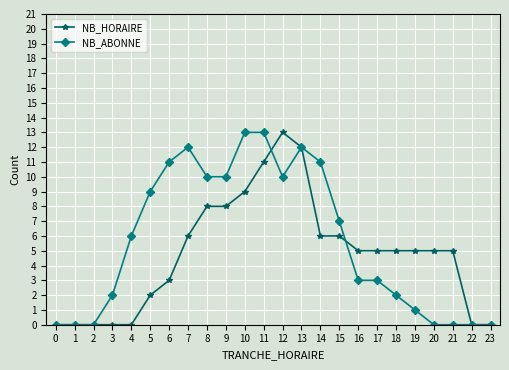

Does the chart have visible grid lines?

Yes